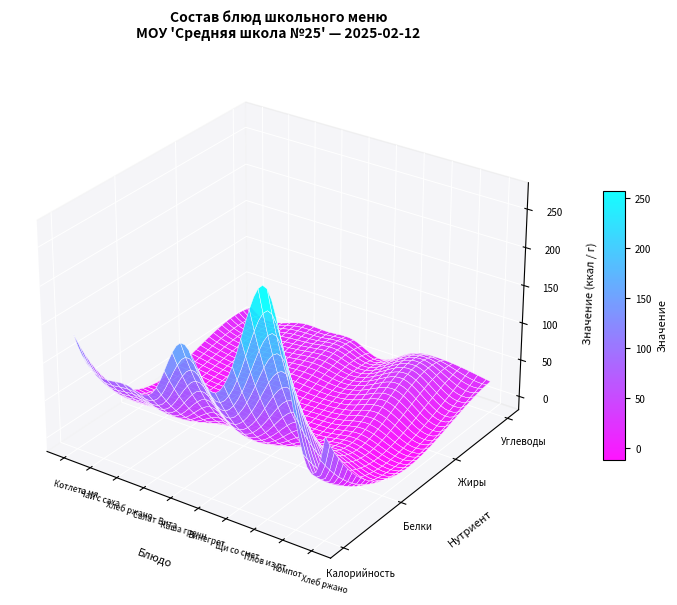

Which series has the largest total across all categories?

Калорийность